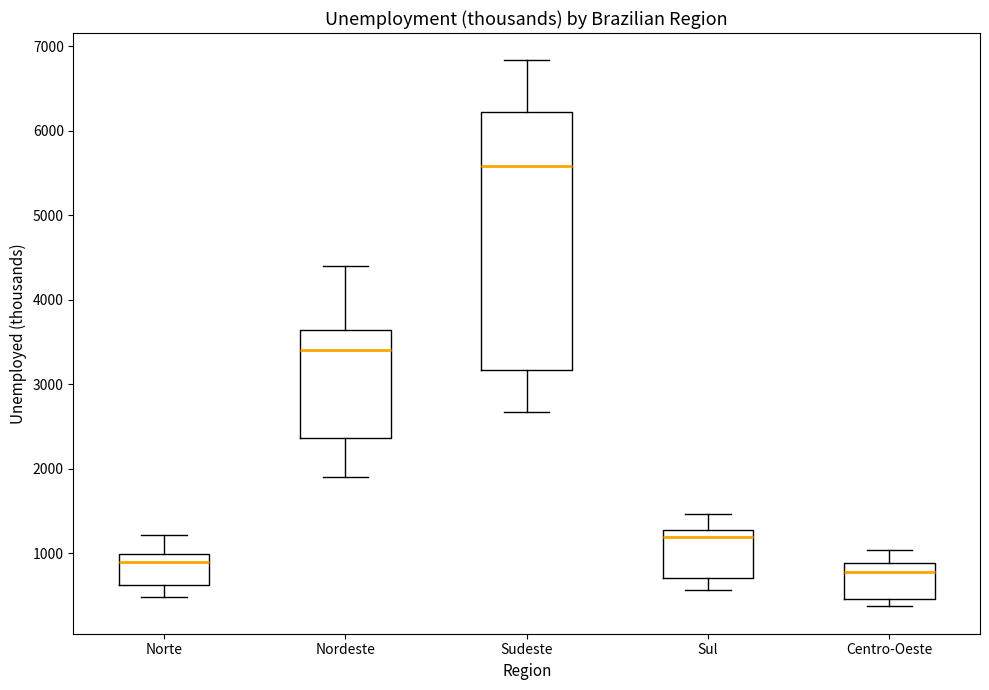

Reading left to right, read every box against the y-axis: the position of its median line, the range the box covers, and the ends of its whiskers. The values are not printed on the chart, so give them approximately, as read against the axis.

Norte: median 900, box 600 to 1000, whiskers 500 to 1200
Nordeste: median 3400, box 2400 to 3600, whiskers 1900 to 4400
Sudeste: median 5600, box 3200 to 6200, whiskers 2700 to 6800
Sul: median 1200, box 700 to 1300, whiskers 600 to 1500
Centro-Oeste: median 800, box 500 to 900, whiskers 400 to 1000